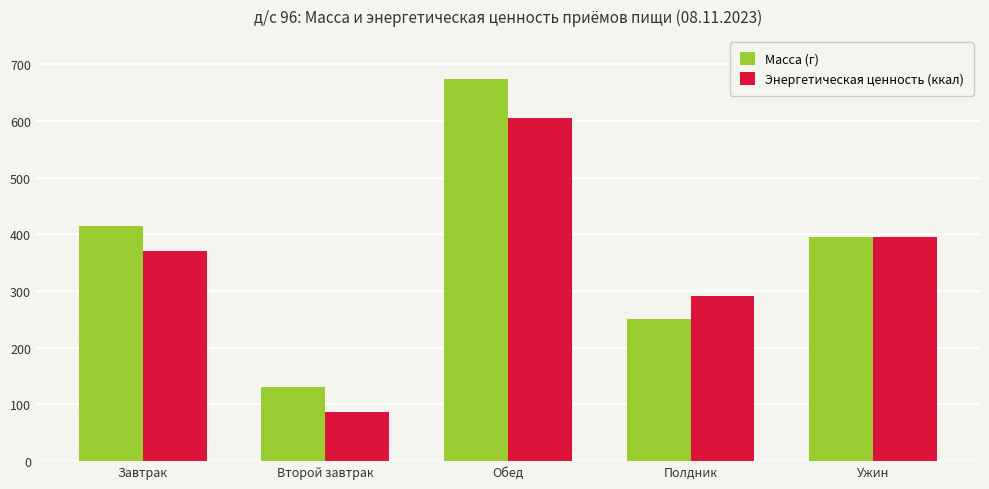

Is it true that Энергетическая ценность (ккал) equals 290.8 at Полдник?

True